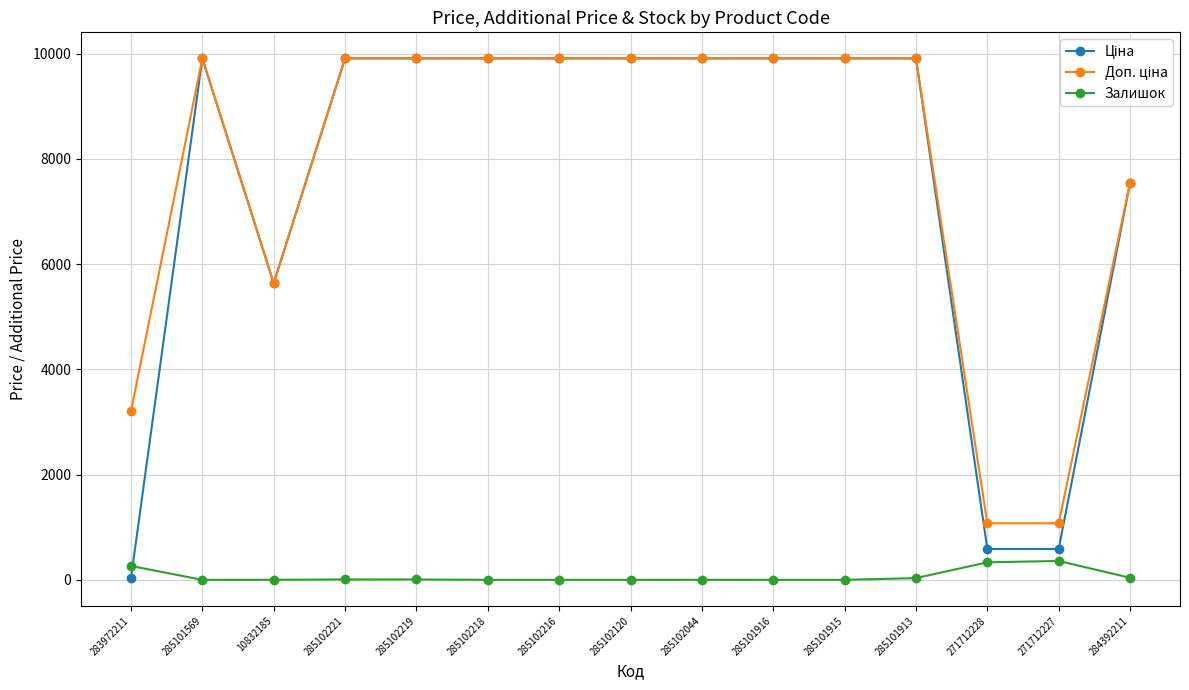

What is the total value across all series at 285101569?

19817.0